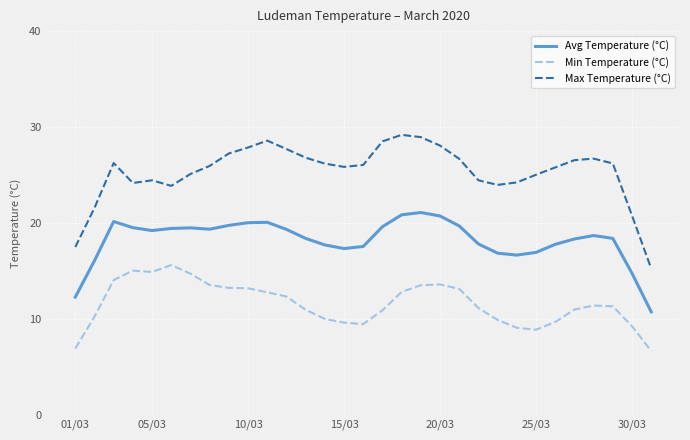

List the series in order of their peak value, lowest first.

Min Temperature (°C), Avg Temperature (°C), Max Temperature (°C)